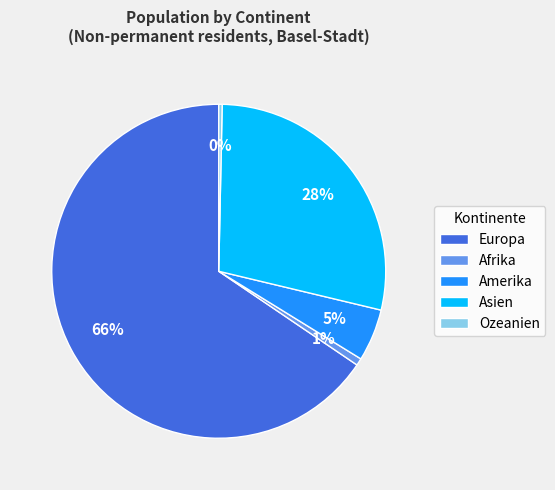

Is the sum of Amerika and Europa greater than half?

Yes